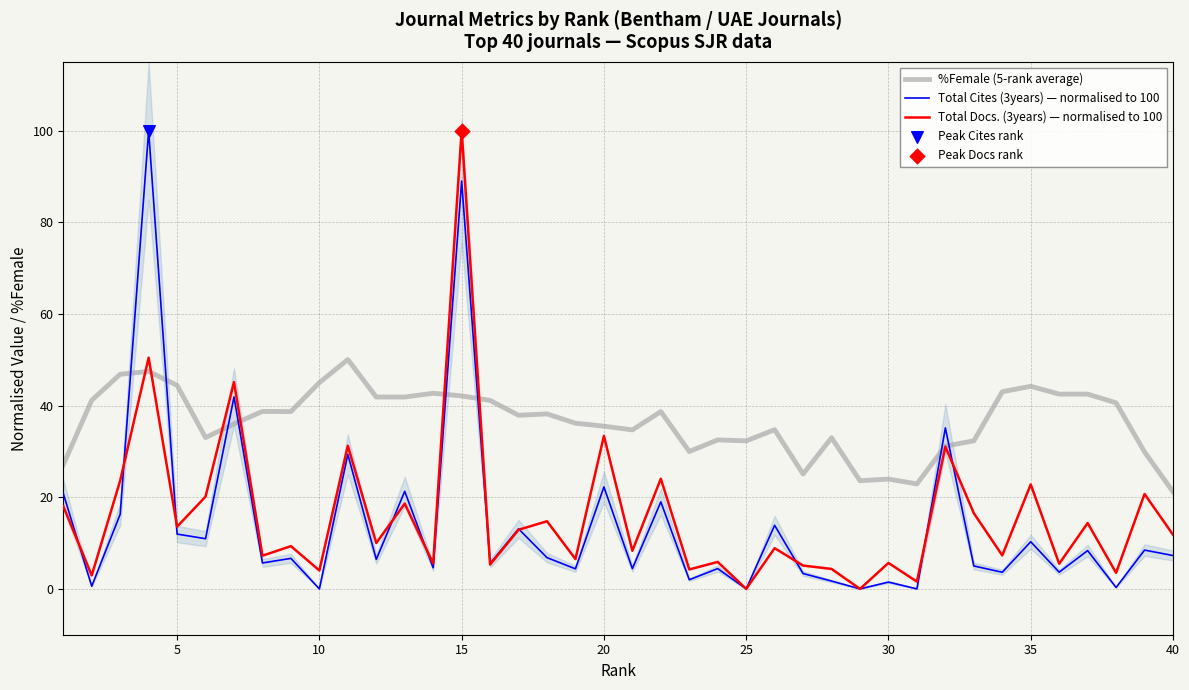

Which series contains the lowest Y value?

Total Cites (3years) — normalised to 100